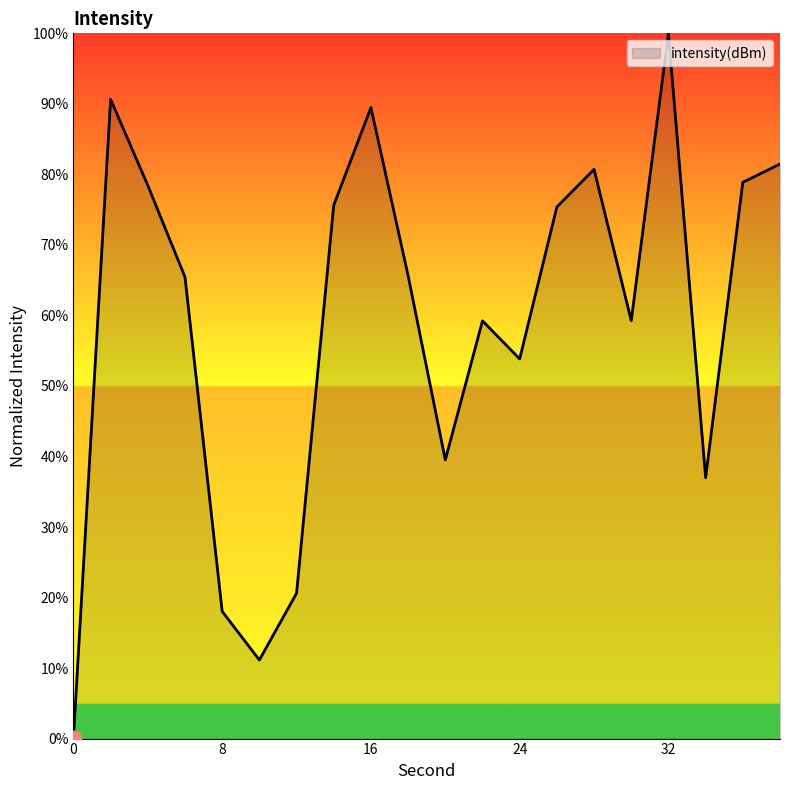

How many distinct data groups are displayed?

1